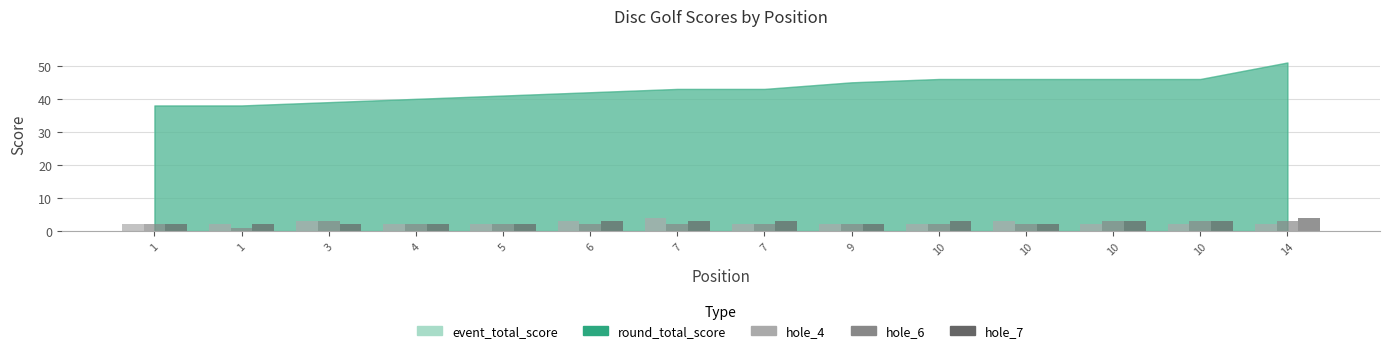

How many bars are there in total?

42